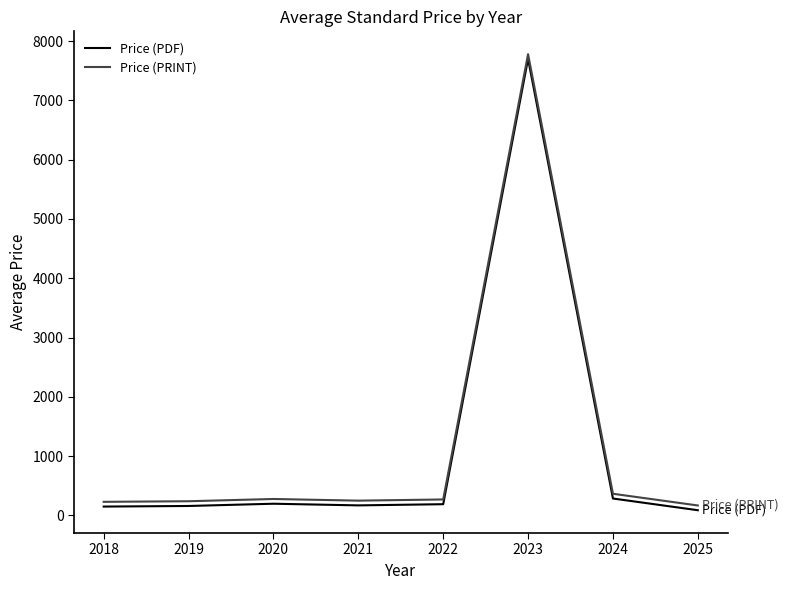

What is the sum of the Price (PRINT) values at 2024 and 2023?

8146.0